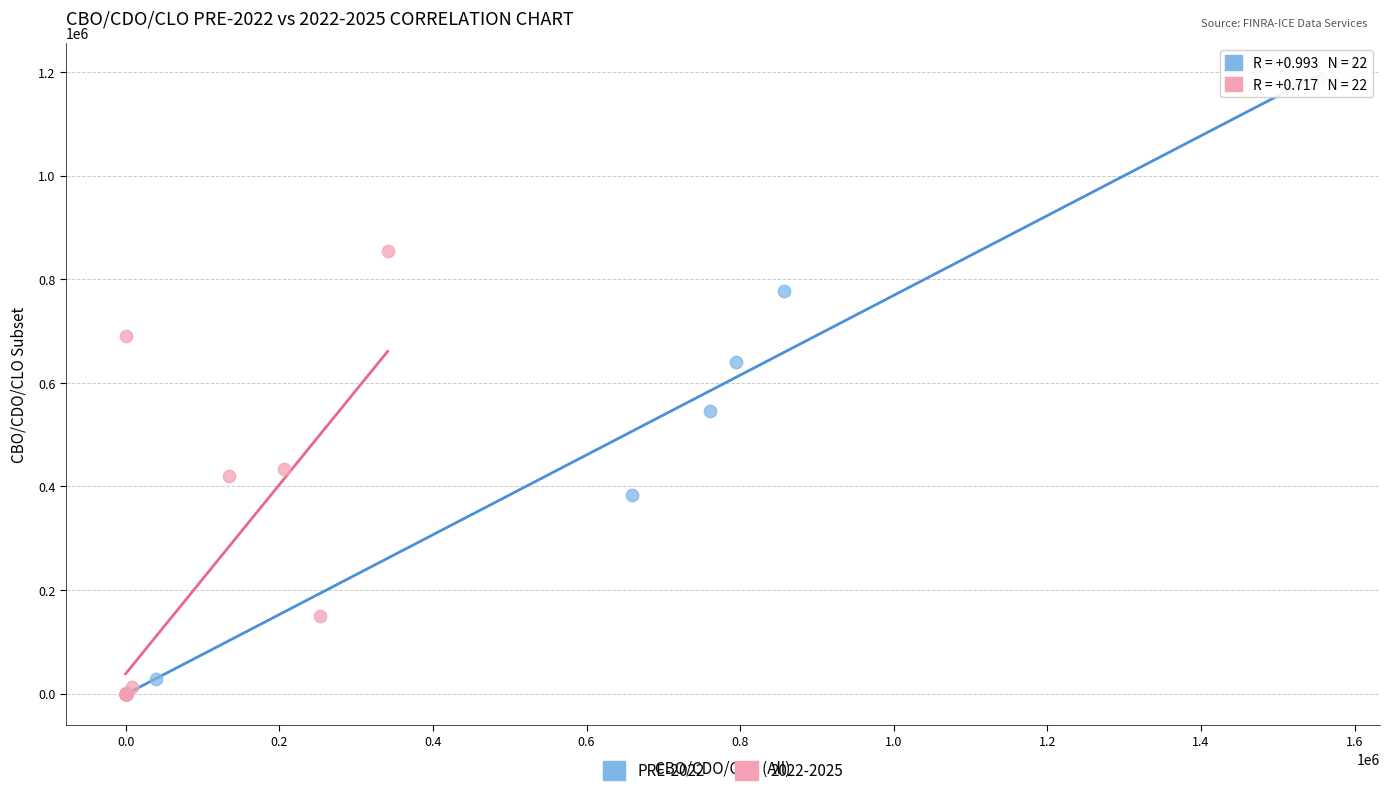

Which series contains the highest Y value?

PRE-2022